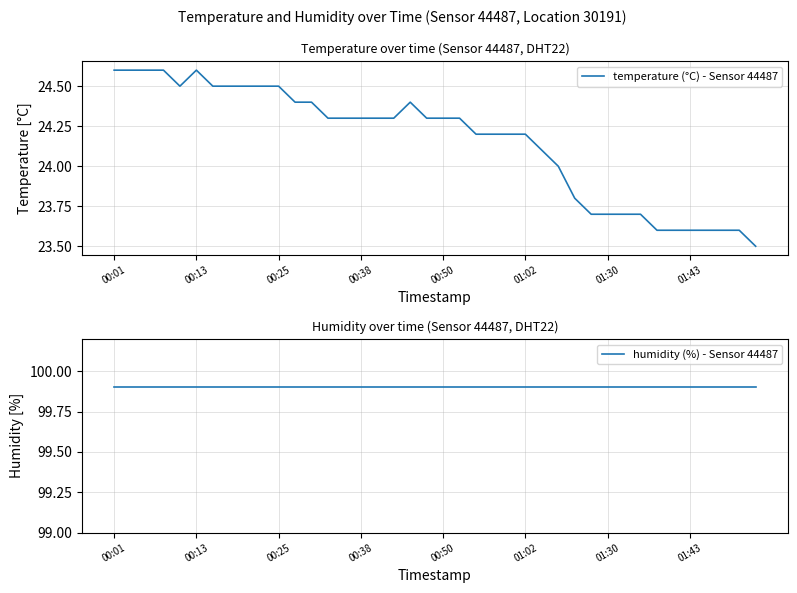

Which series changed the most between 30 and 33?

temperature (°C) - Sensor 44487